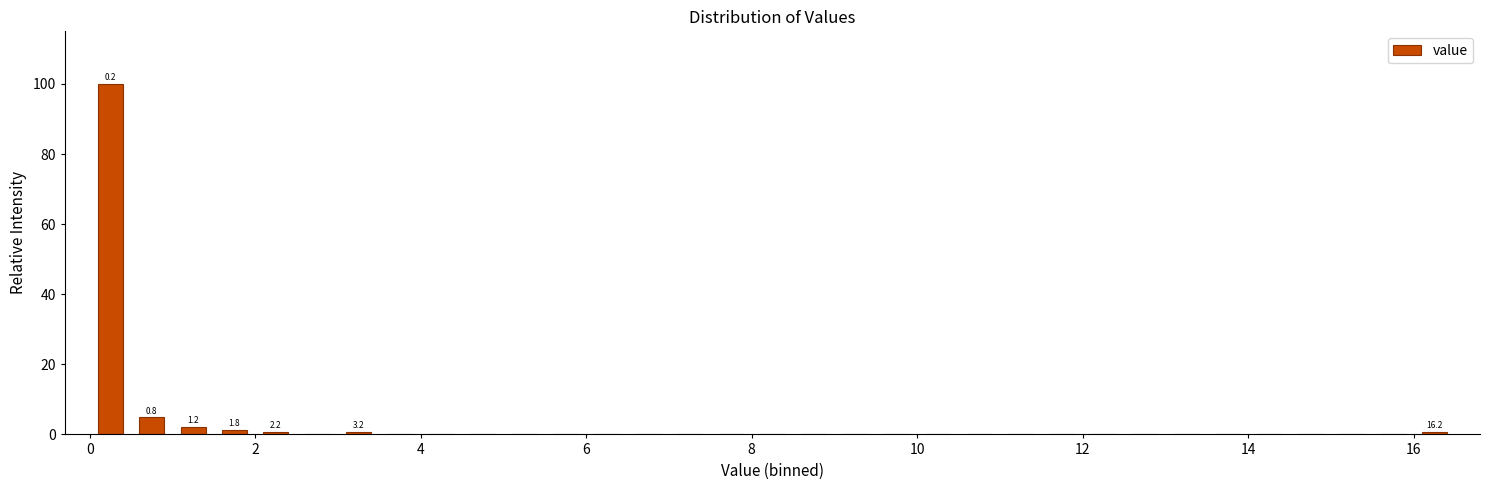

Read against the x-axis, roughly where is the centre of the tallest bar?

0.2